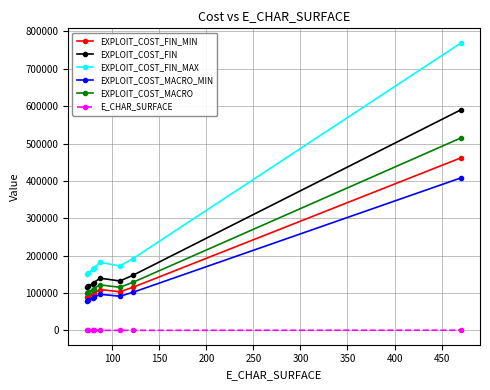

Which series has the largest total across all categories?

EXPLOIT_COST_FIN_MAX